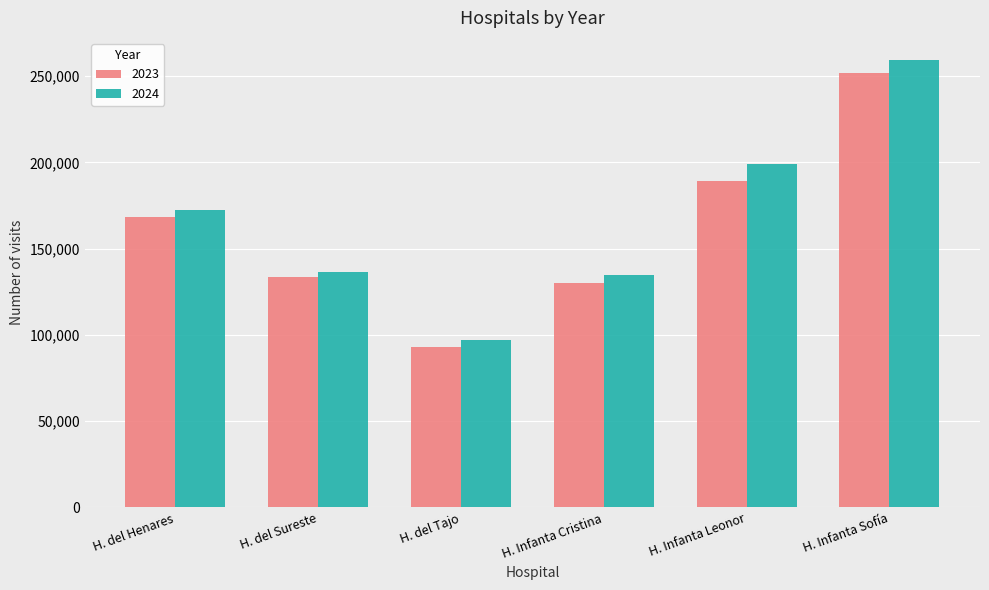

Where is 2024 nearest to the value 178107?

H. del Henares